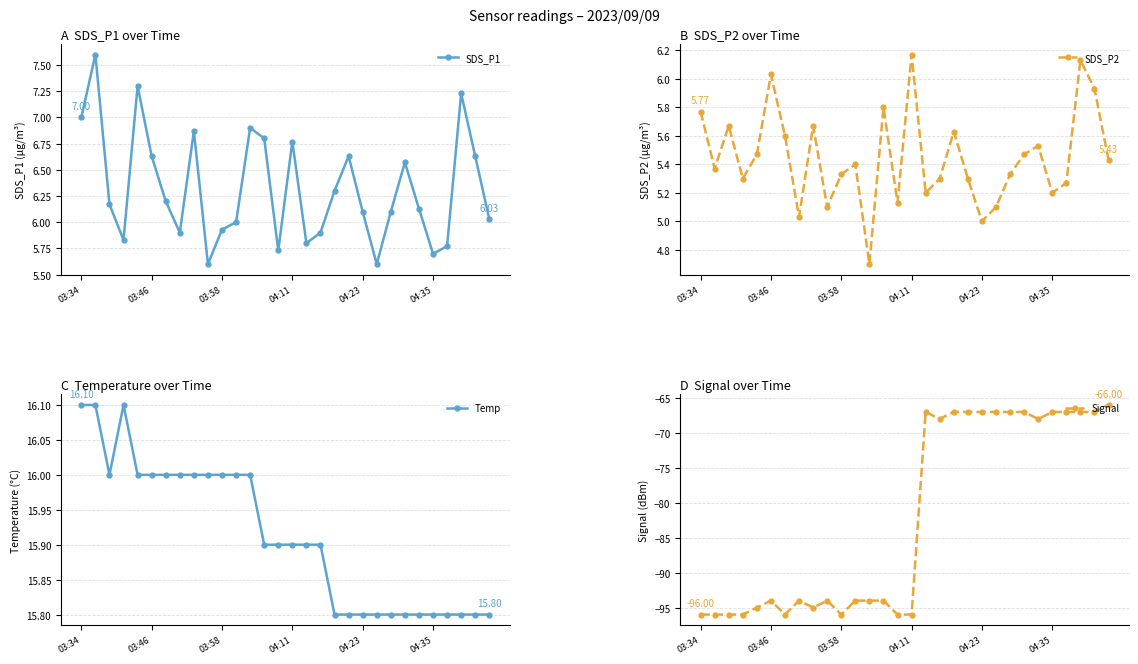

True or false: Signal and SDS_P2 intersect in this chart.

False